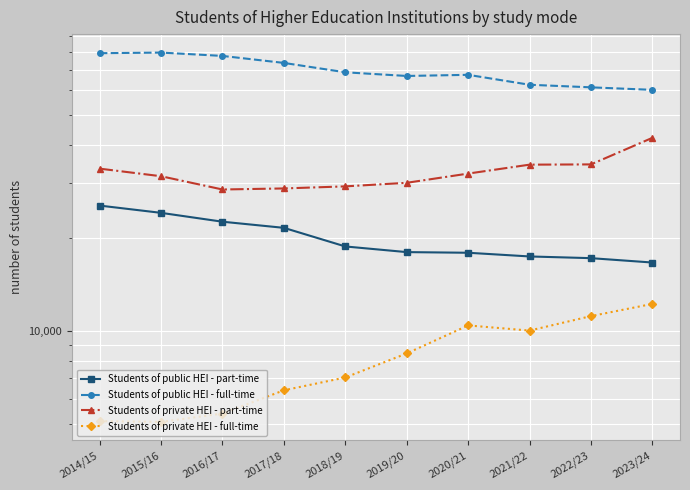

What is the label of the 4th point from the left?

2017/18